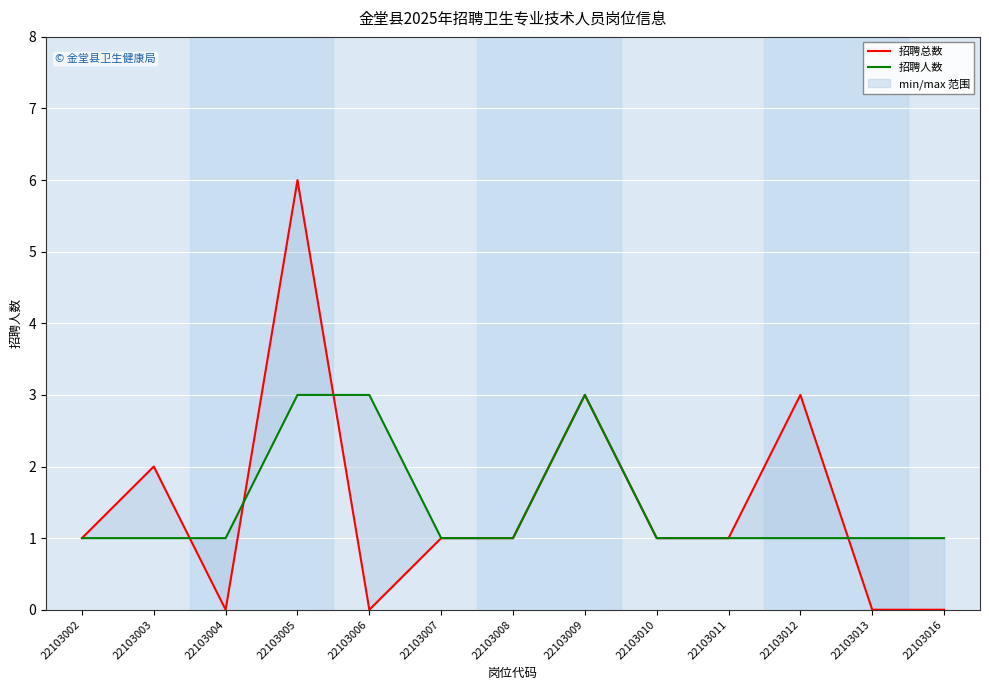

Where is the first local maximum for 招聘人数?

22103009